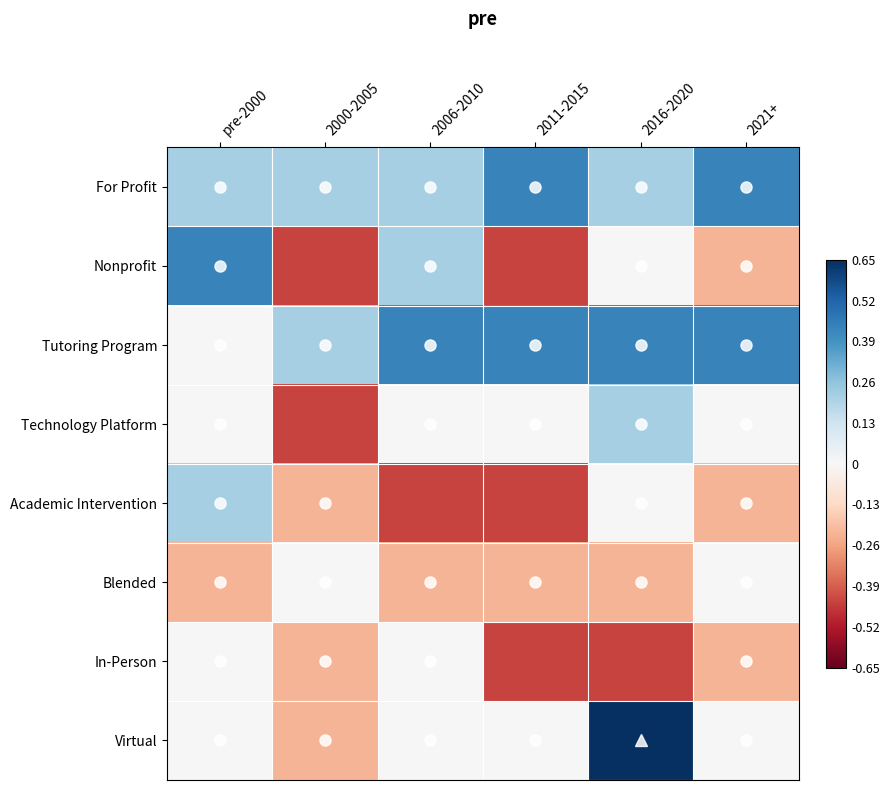

Count the number of data series in this chart.

8